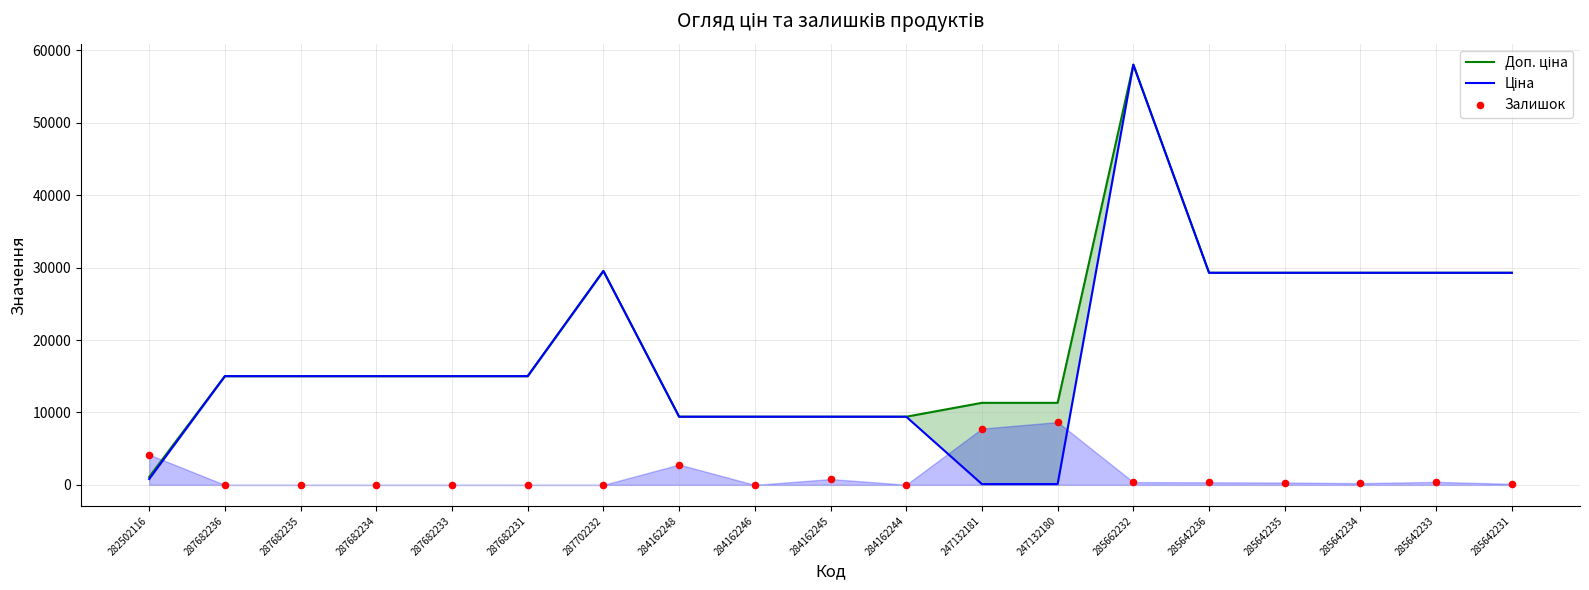

Which series has the largest total across all categories?

Доп. ціна